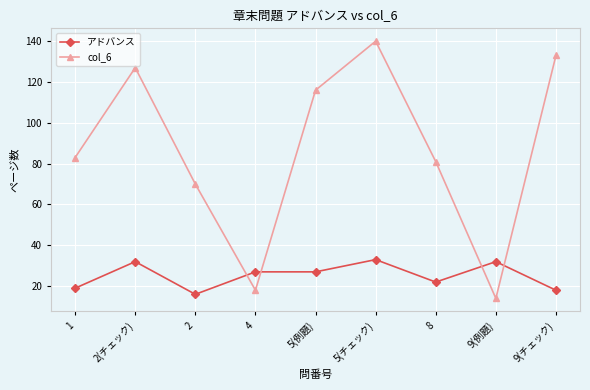

Between which two adjacent categories do col_6 and アドバンス first intersect?

2 and 4